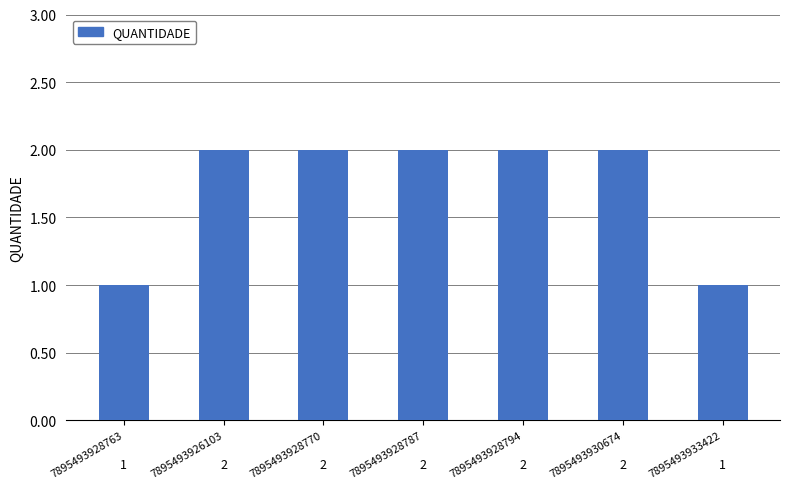

Approximately how many times larger is the value at 7895493928770 compared to 7895493926103?

1.0